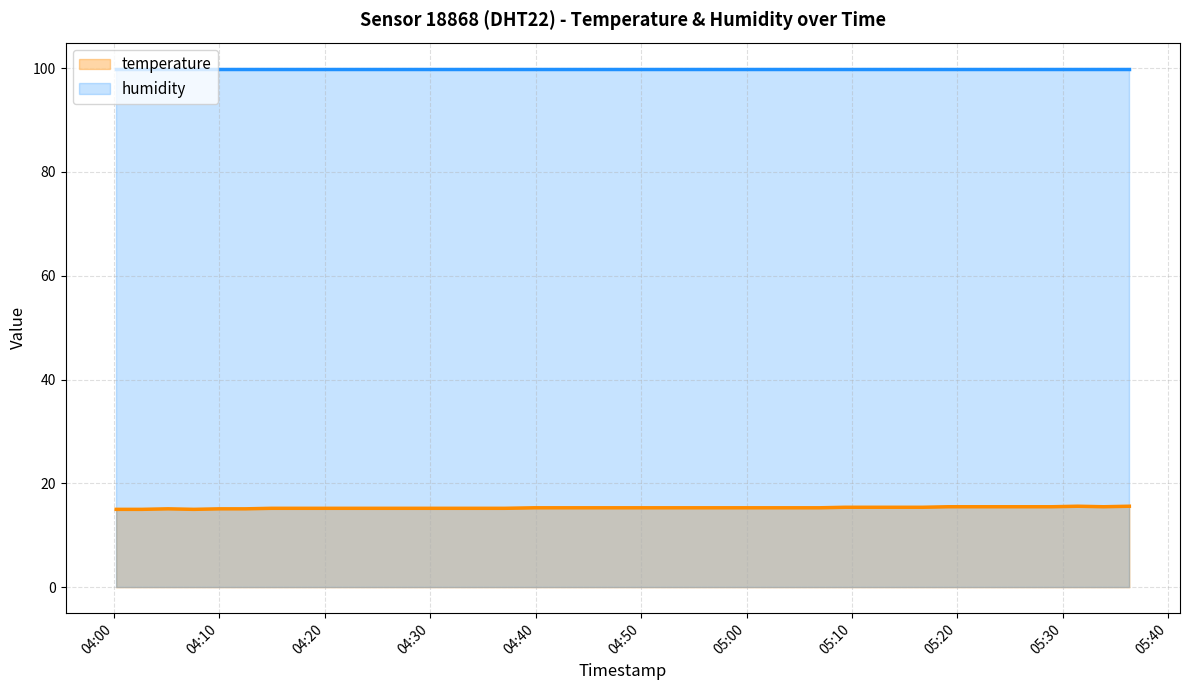

True or false: temperature and humidity intersect in this chart.

False